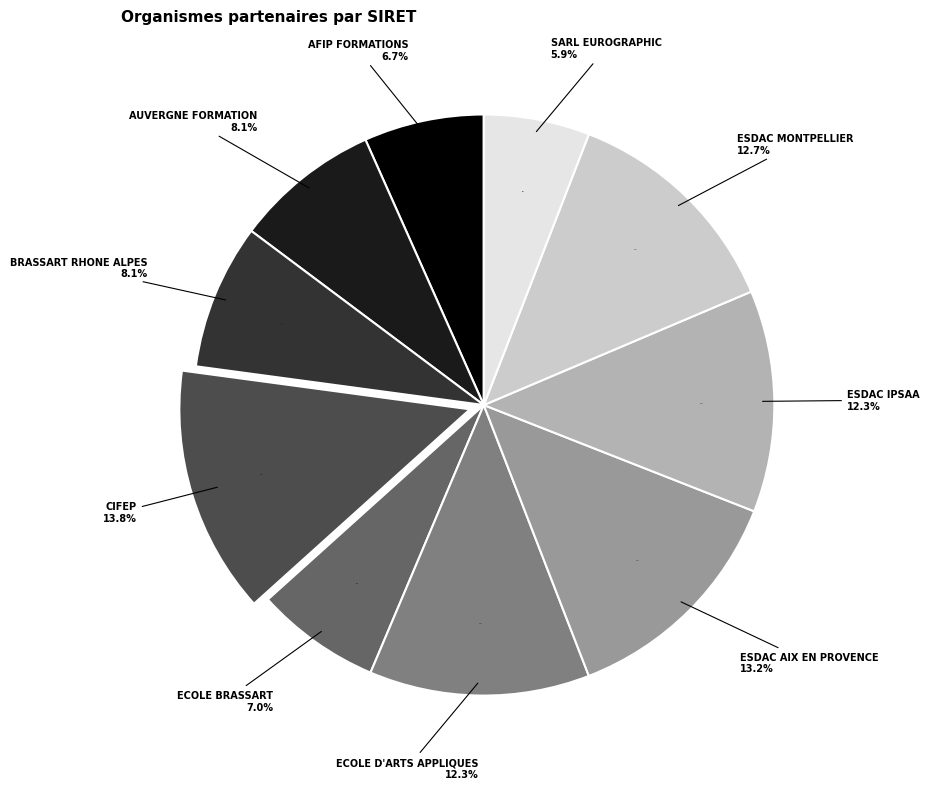

What is the smallest slice in the pie chart?

SARL EUROGRAPHIC